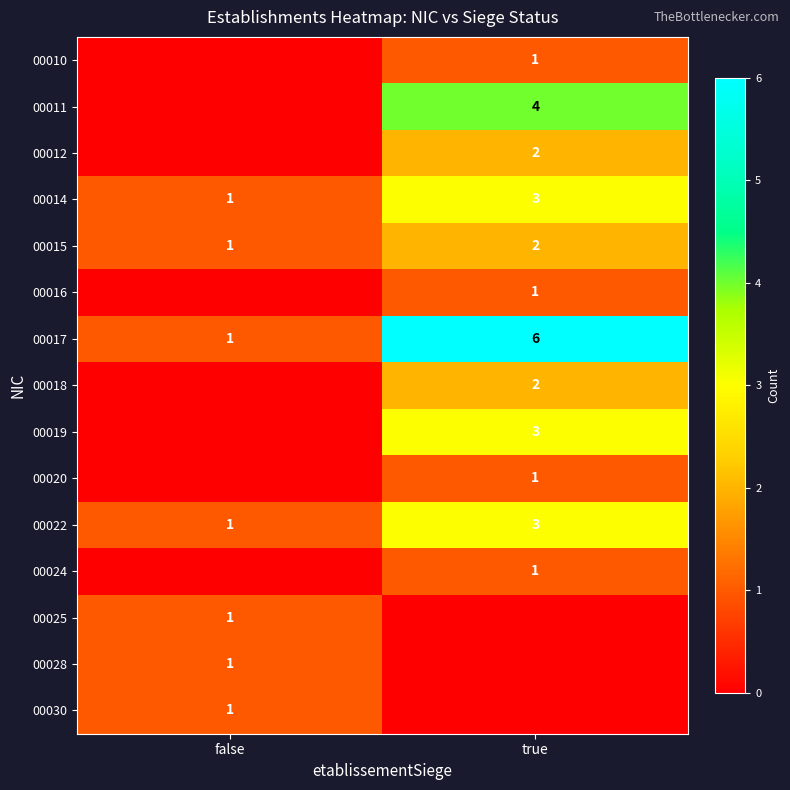

What is the highest value of the 00014 series?

3